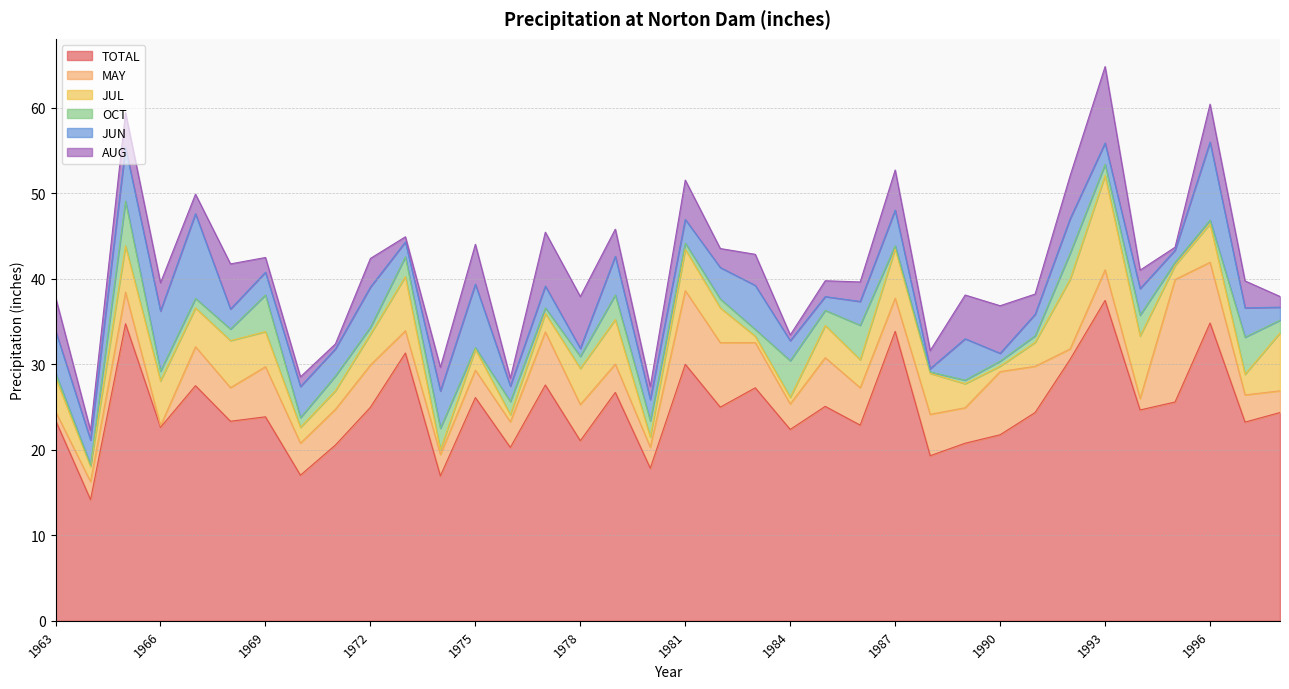

What are all the series names shown in the legend?

TOTAL, MAY, JUL, OCT, JUN, AUG